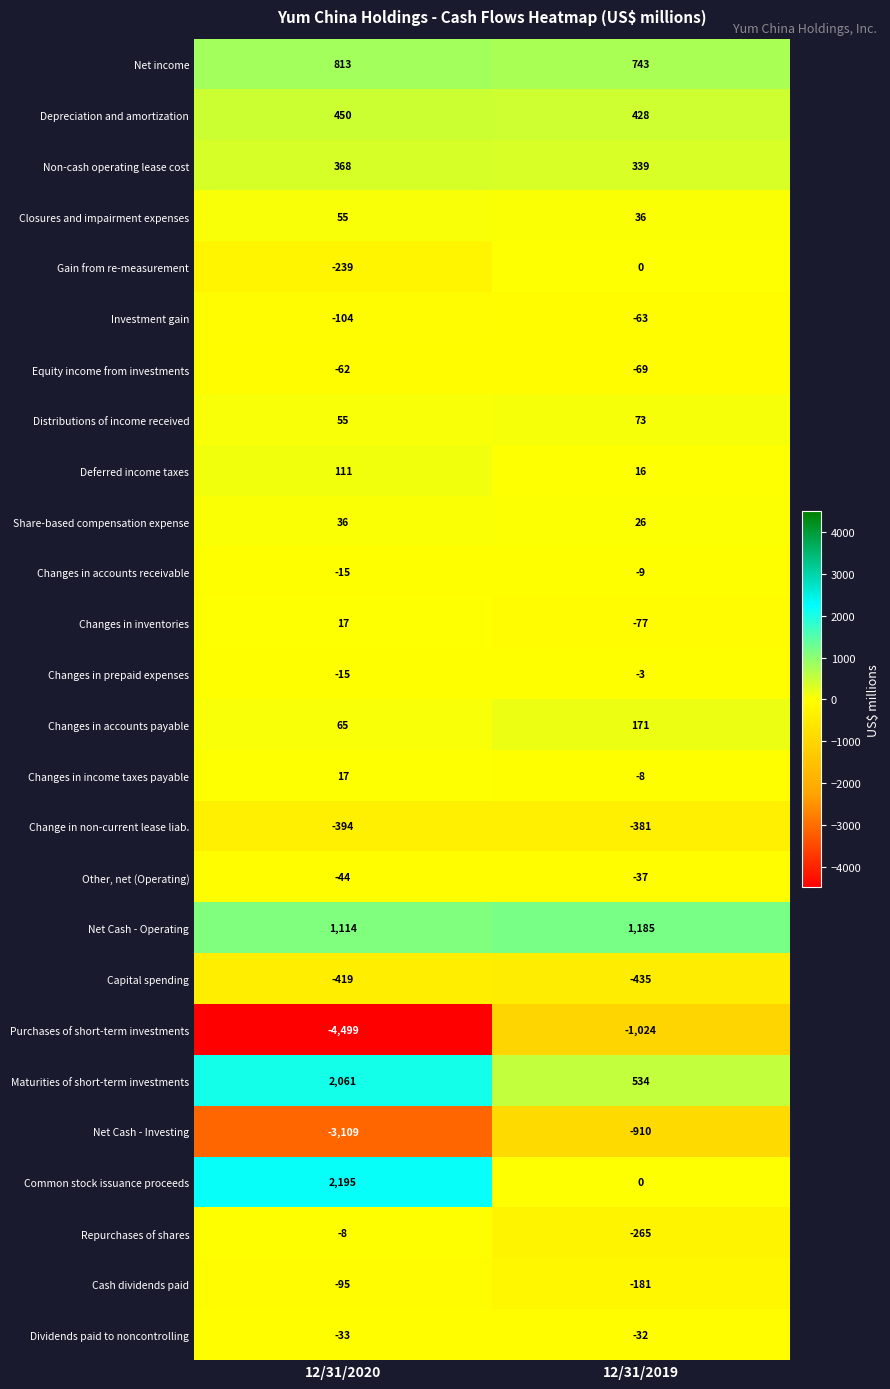

True or false: Cash dividends paid has a value of -95 at 12/31/2020.

True